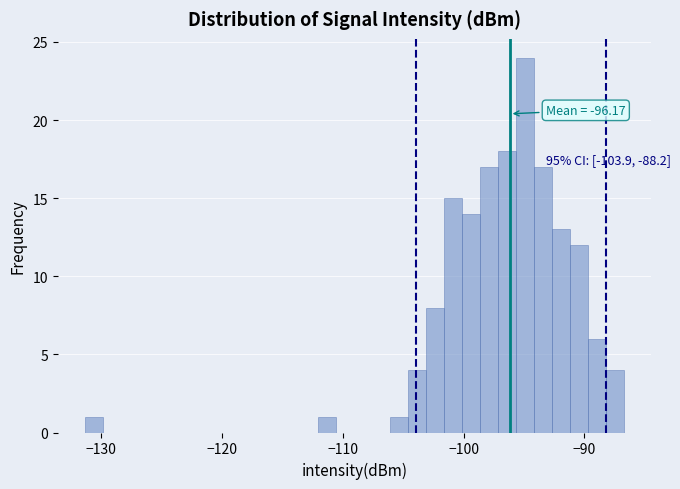

Around what value on the x-axis is the tallest bar? Give the approximate position of its centre, as read against the axis.

-95